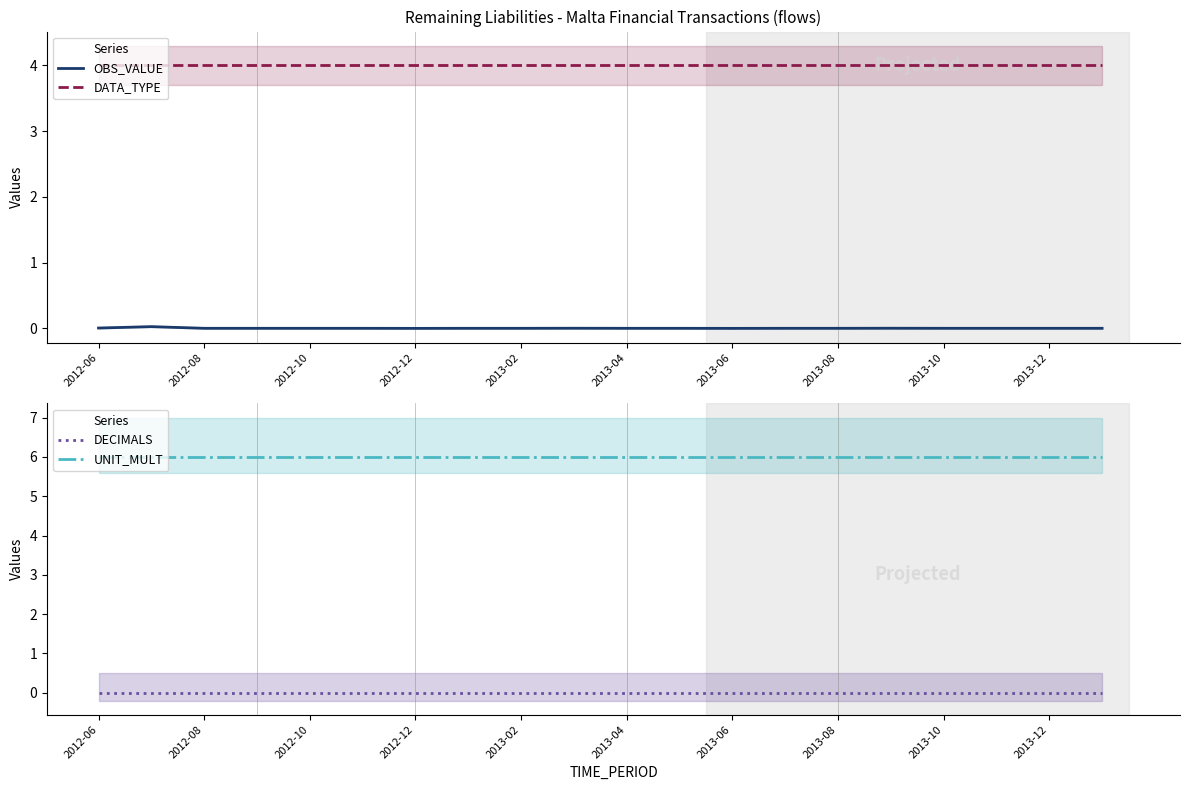

What is the maximum value for DATA_TYPE?

4.0